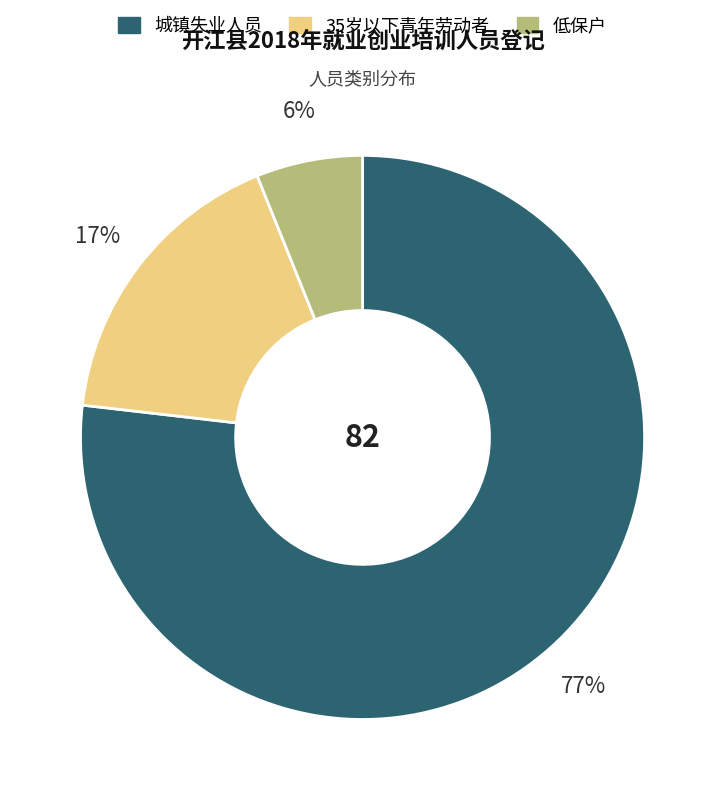

Between 城镇失业人员 and 低保户, which is larger?

城镇失业人员